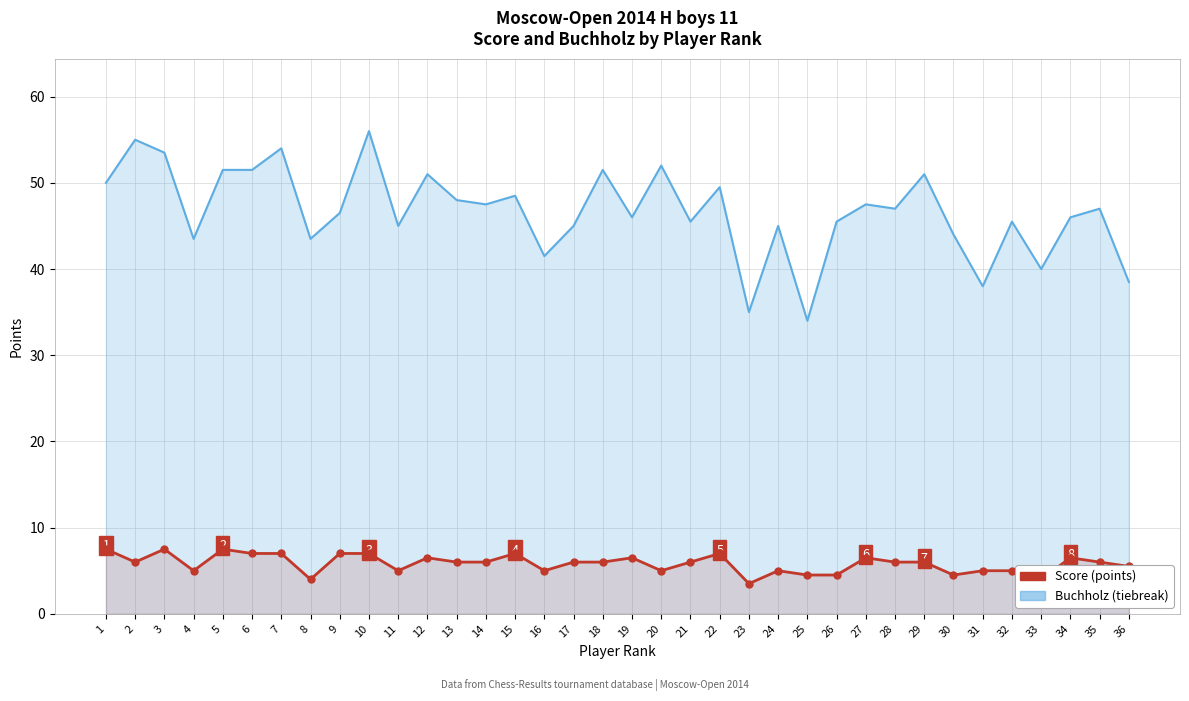

List the series in order of their peak value, lowest first.

Score, Score points, Buchholz